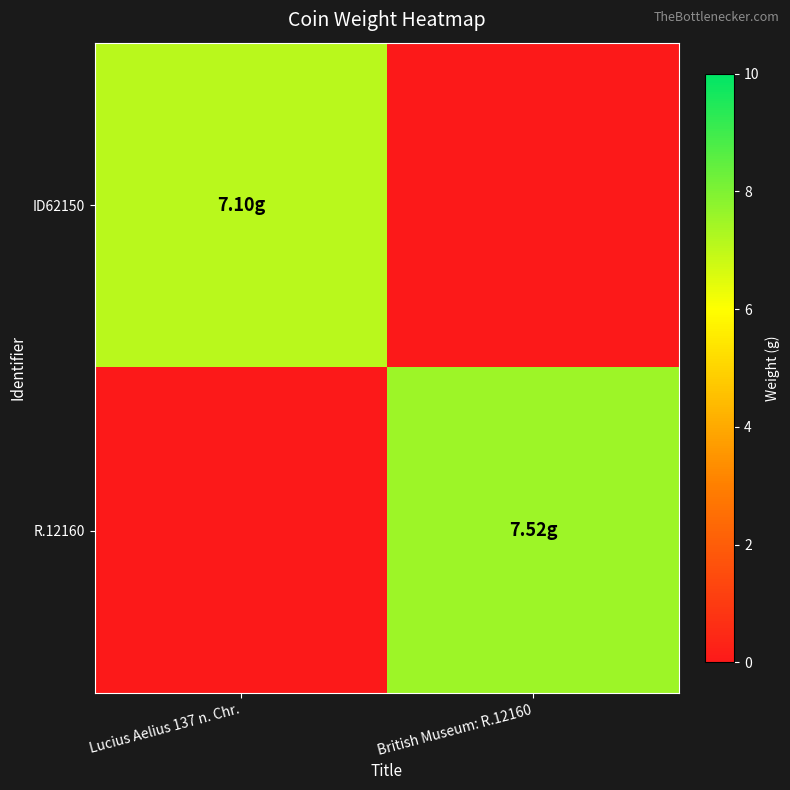

Rank the series by their average value, from highest to lowest.

R.12160, ID62150